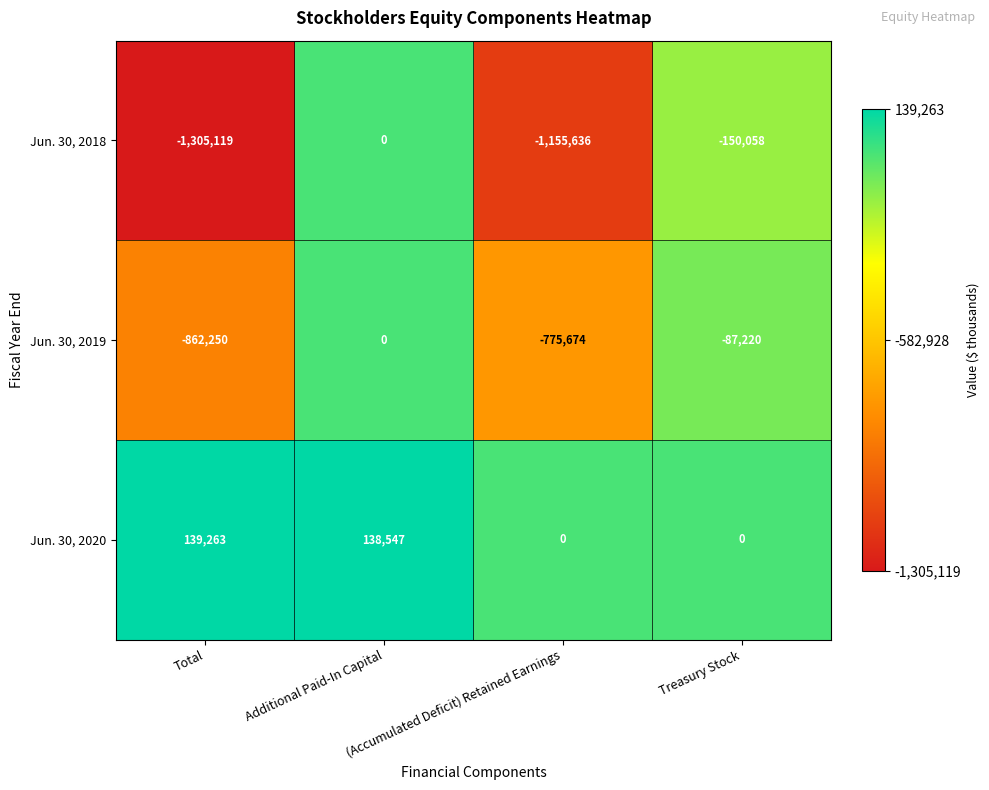

What is the total value across all series at Treasury Stock?

-237278